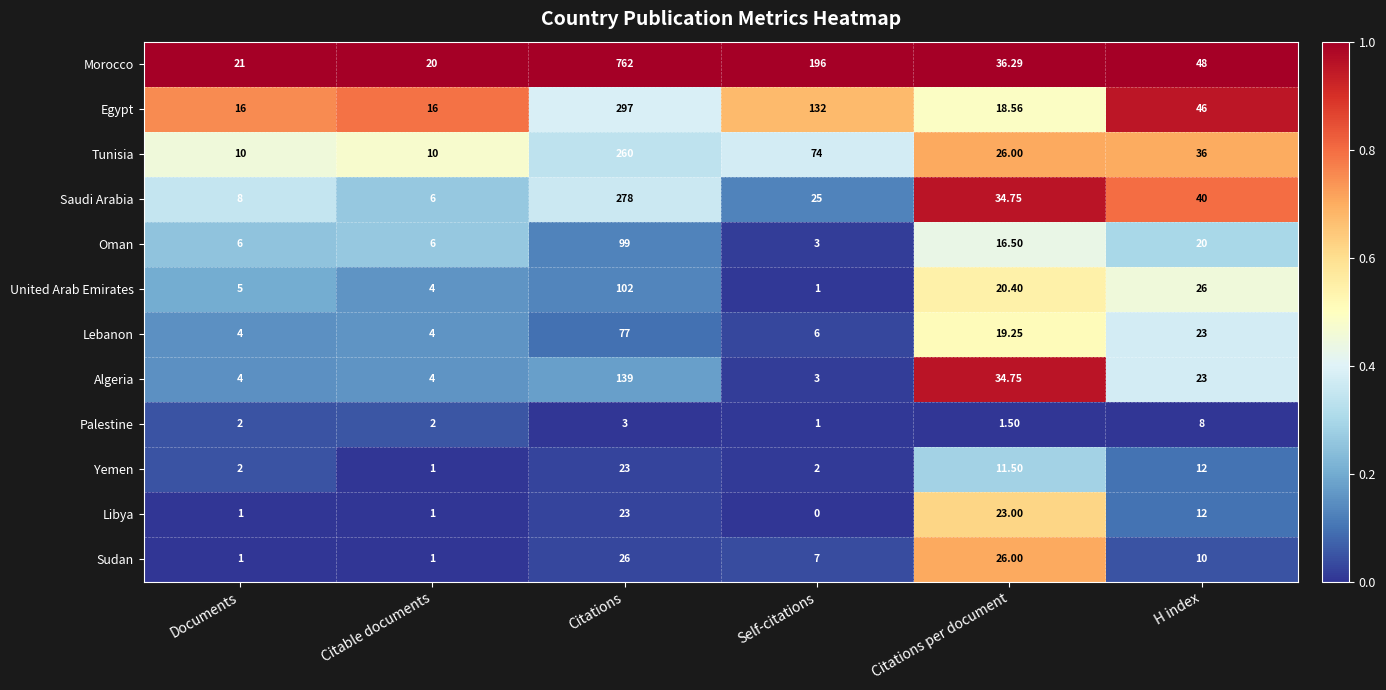

Which series changed the most between Documents and Citations per document?

Algeria